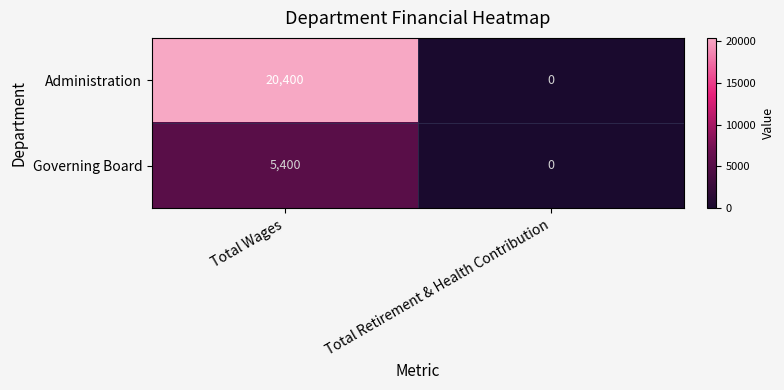

What is the difference between the maximum and minimum values in the Governing Board series?

5400